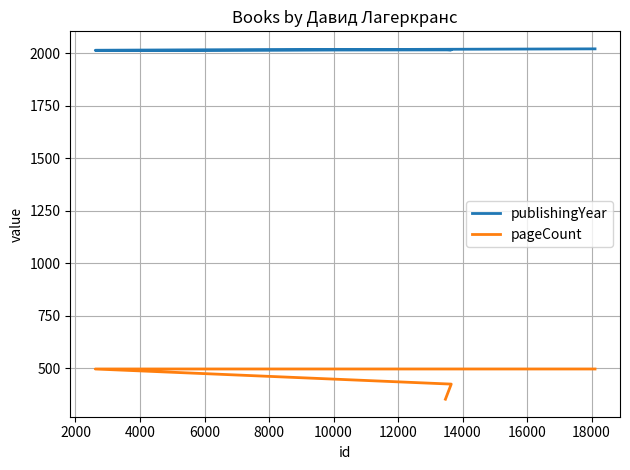

True or false: pageCount has more than 2 interior local peaks.

False